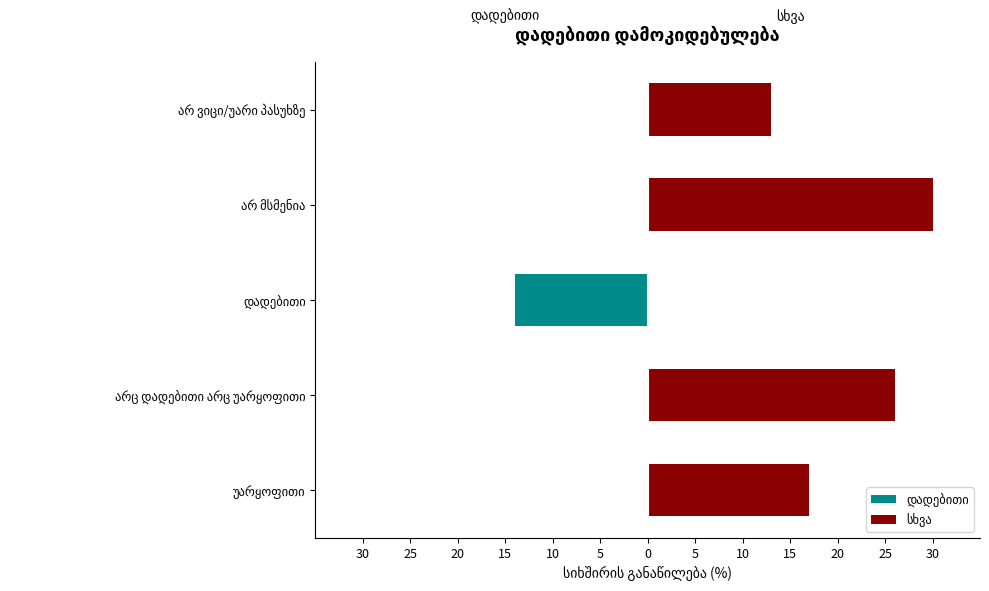

How many categories are shown in the chart?

5